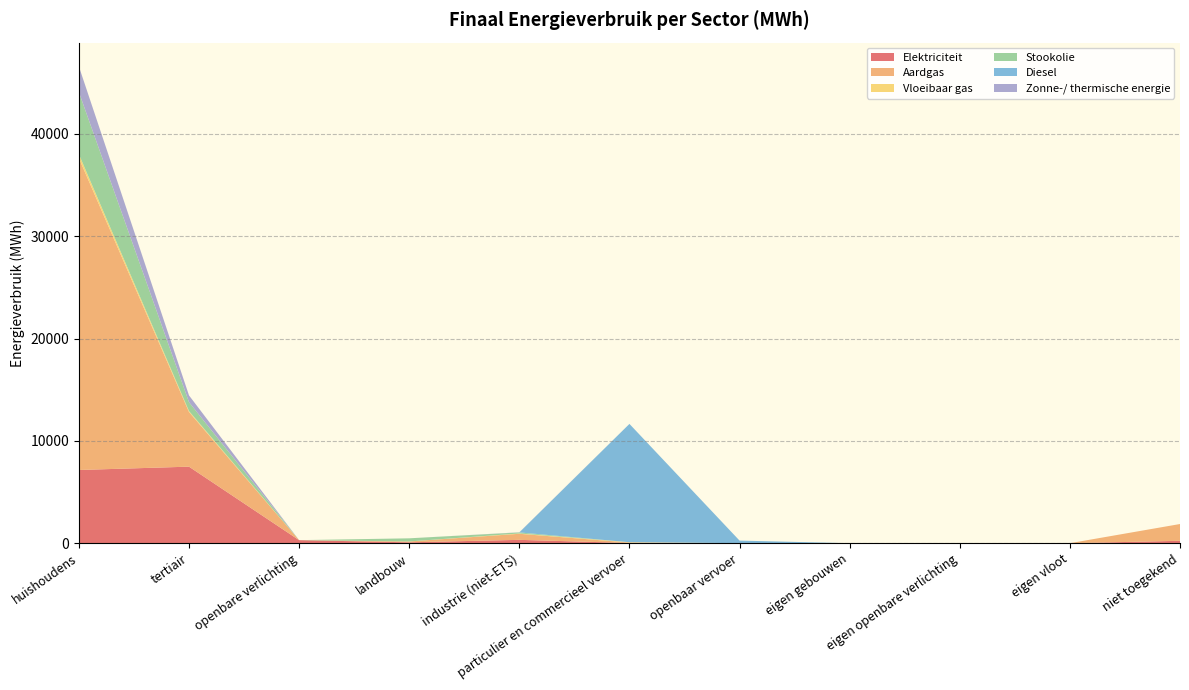

Reading left to right, extract all data points from this chart.

Elektriciteit: 7155.8	7480.8	298.1	86.2	326.9	19.5	3.5	0.0	0.0	0.0	233.8
Aardgas: 30481.8	5339.9	0.0	82.8	592.4	41.9	0.0	0.0	0.0	0.0	1640.4
Vloeibaar gas: 376.7	93.5	0.0	2.7	30.9	35.2	0.0	0.0	0.0	0.0	0.0
Stookolie: 6072.6	869.1	0.0	304.5	101.8	0.0	0.0	0.0	0.0	0.0	0.0
Diesel: 0.0	0.0	0.0	0.0	0.0	11562.4	250.2	0.0	0.0	0.0	0.0
Zonne-/ thermische energie: 2511.5	662.4	0.0	0.0	15.1	0.0	0.0	0.0	0.0	0.0	0.0